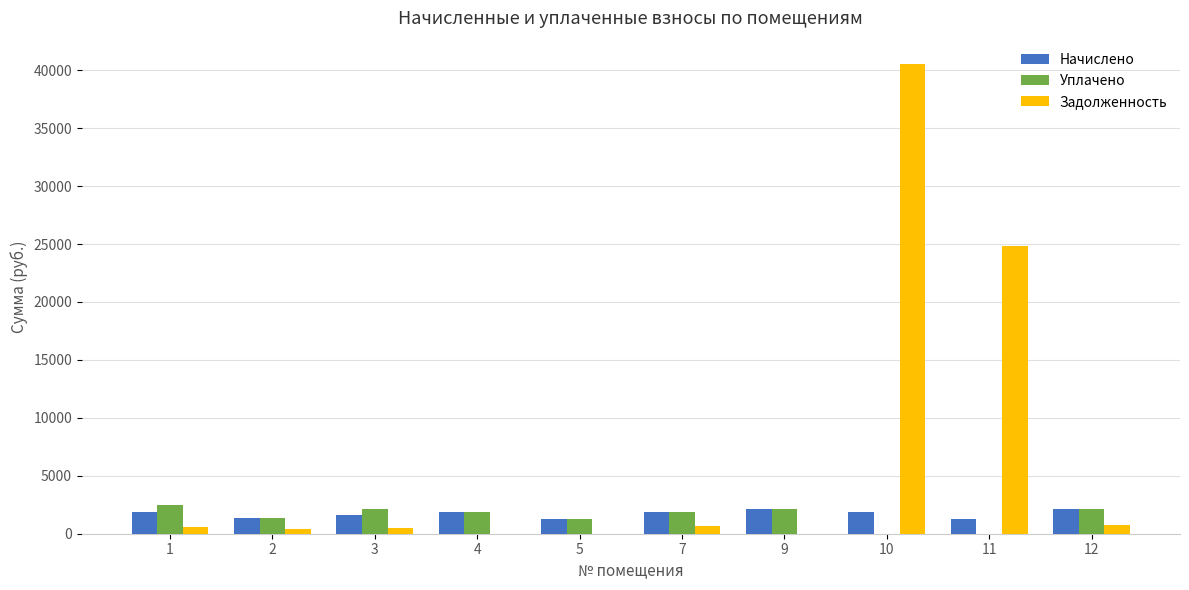

Are the bars horizontal?

No